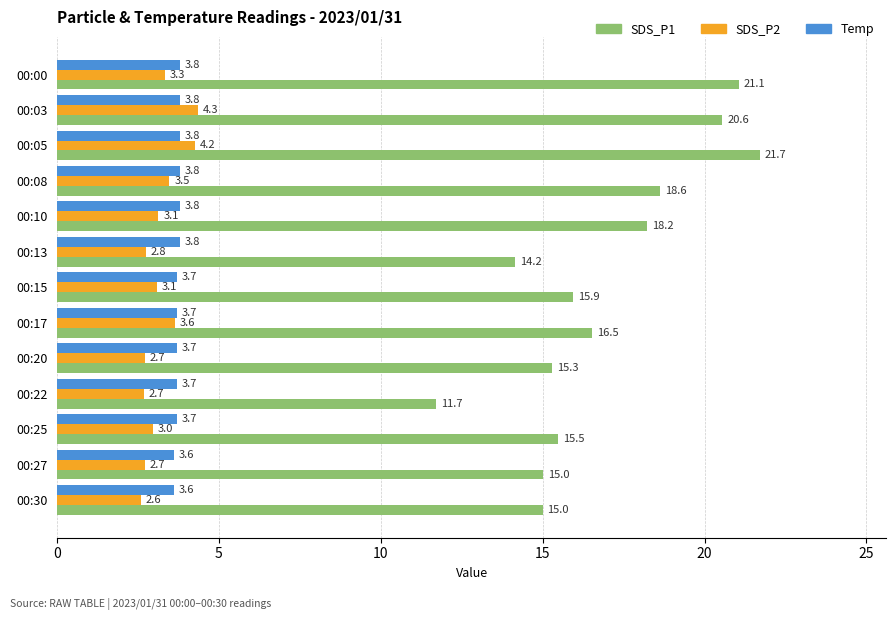

Which series has the largest range (max minus min)?

SDS_P1